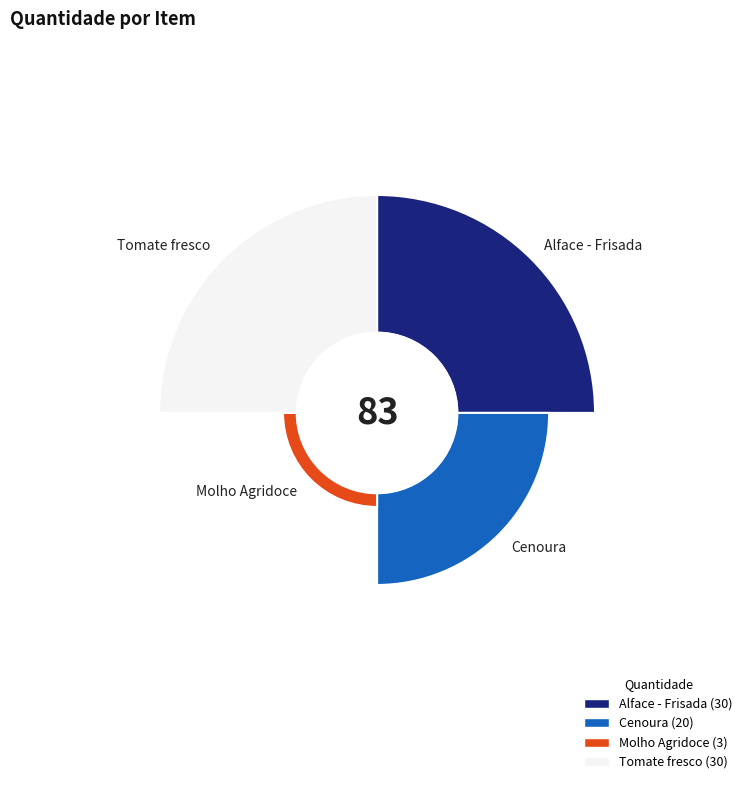

The Tomate fresco slice represents 36% of the pie. True or false?

True